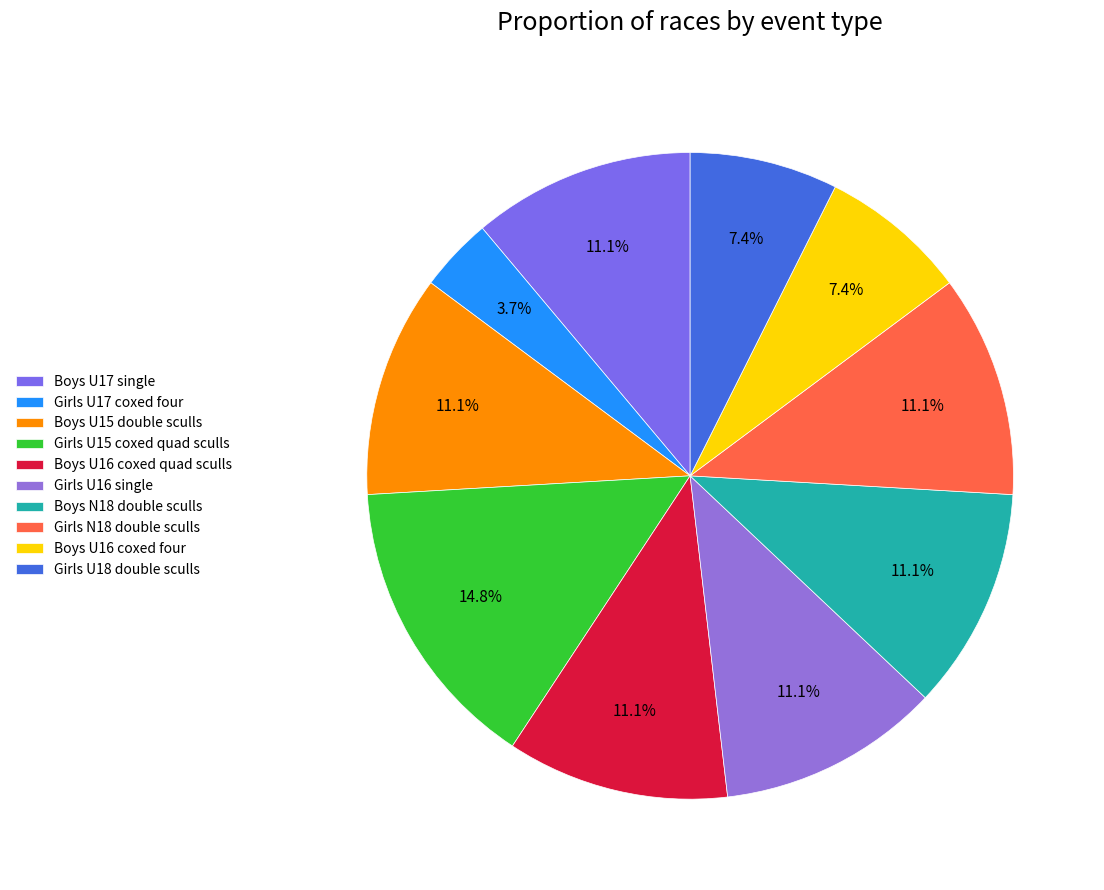

What portion of the pie excludes Boys U16 coxed four?

92.6%